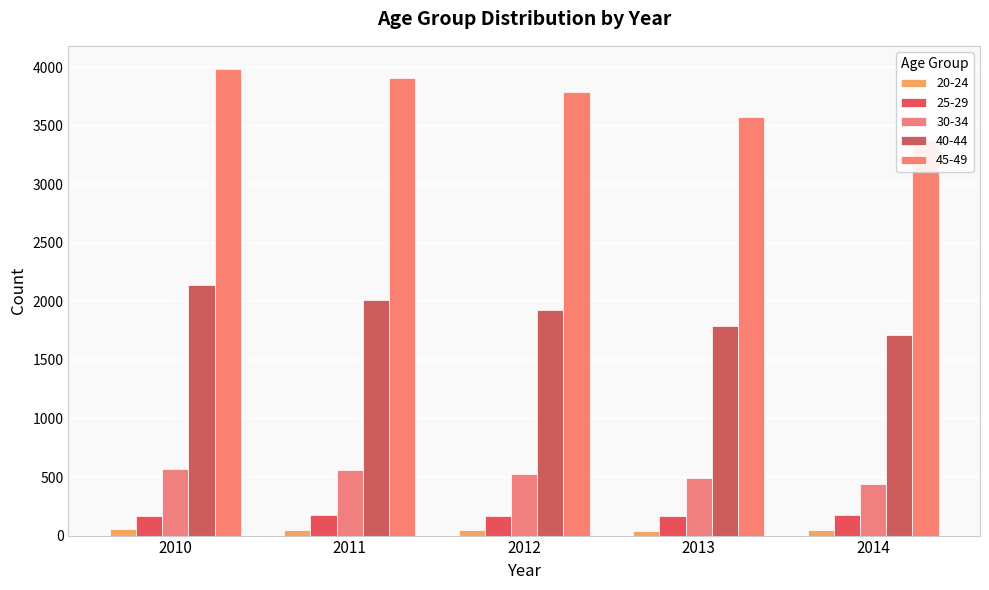

What is the minimum value for 30-34?

437